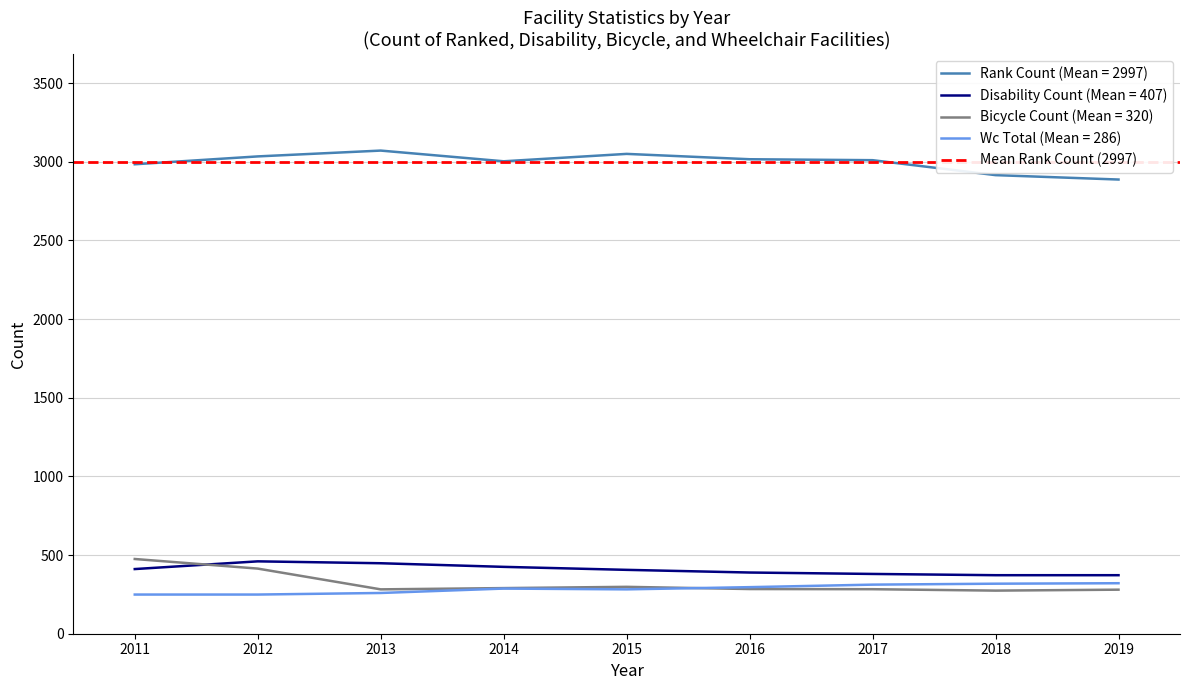

How many interior local valleys does the Rank Count series have?

1